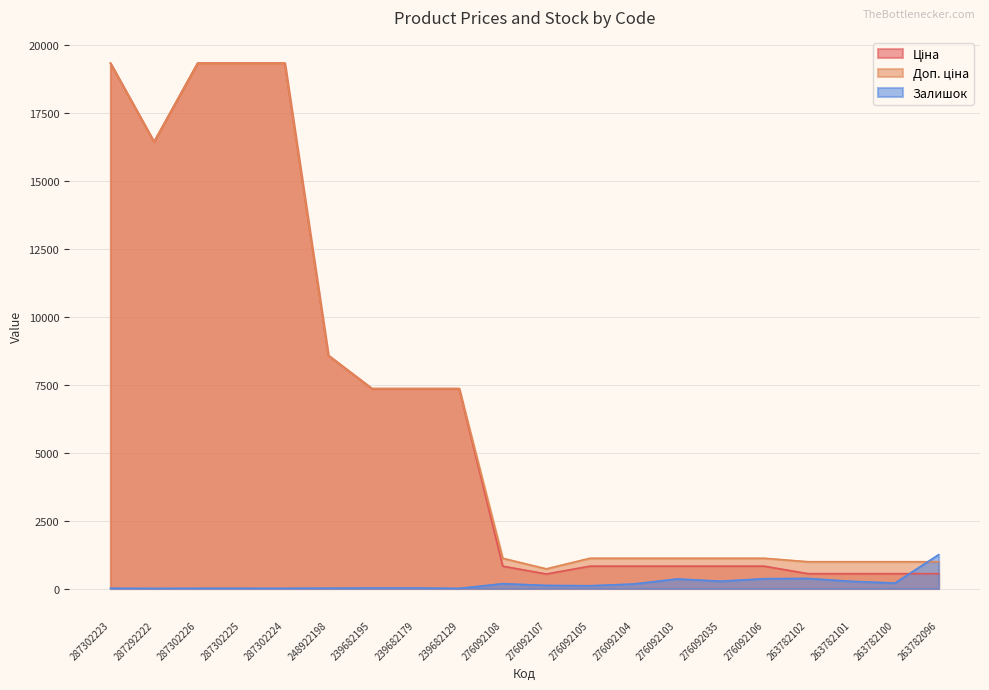

Is it true that Ціна equals 11766.6 at 239682179?

False